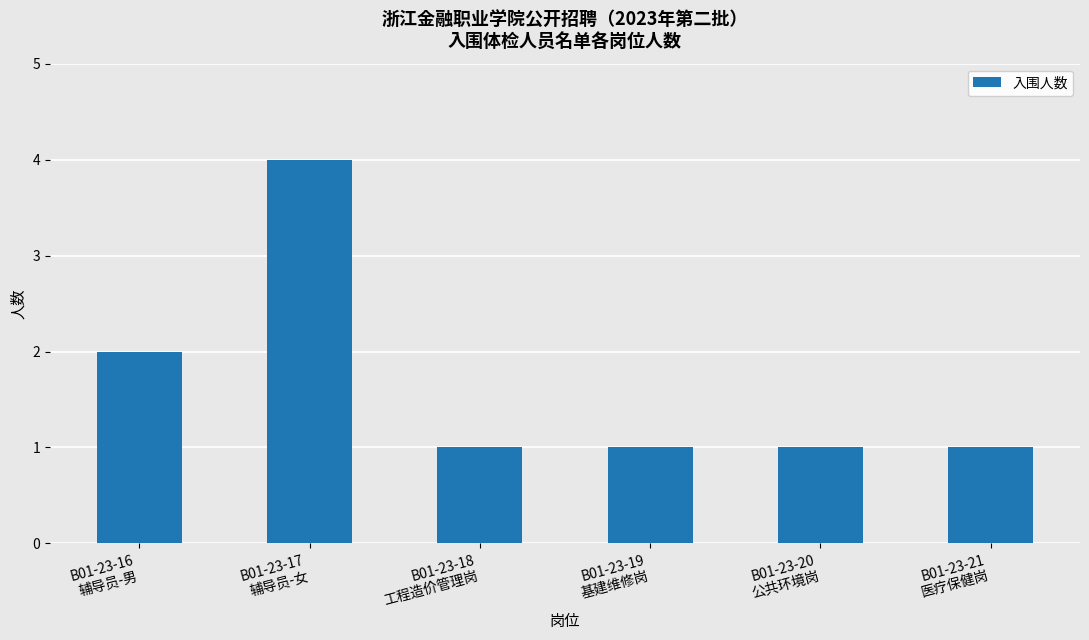

What is the greatest value displayed?

4